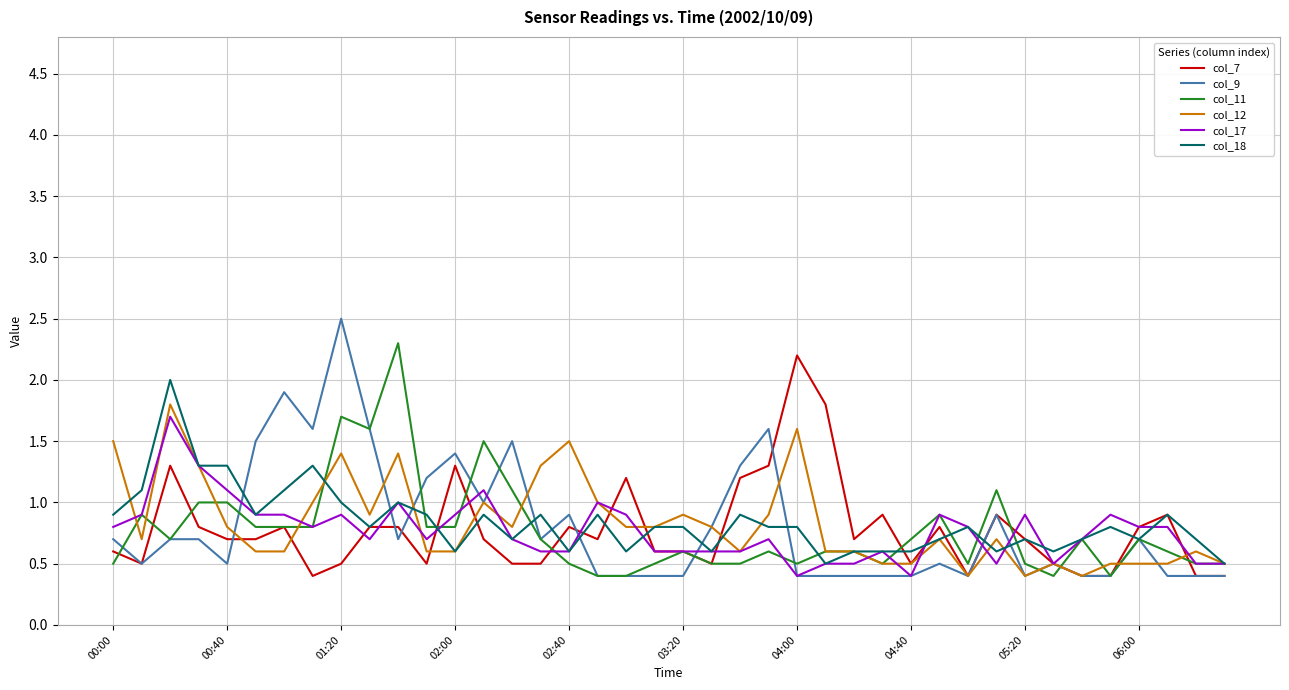

Which series has the largest range (max minus min)?

col_9